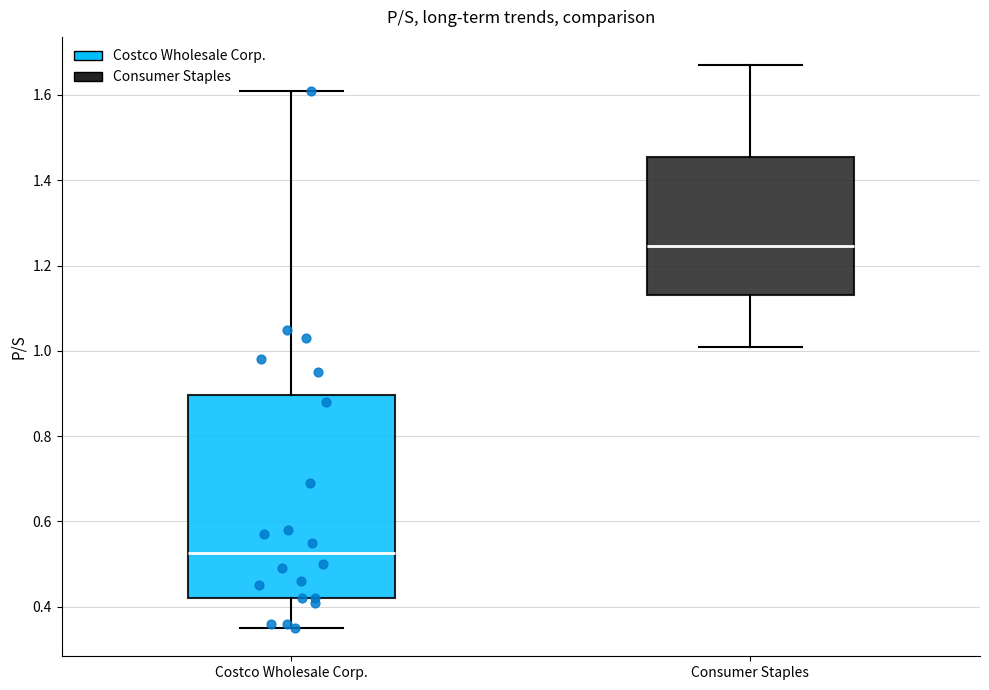

Reading left to right, transcribe this box plot: for each box, give where its median line is, the range the box spans, and where its two whiskers end, as read against the y-axis. The values are not printed on the chart, so give them approximately, as read against the axis.

Costco Wholesale Corp.: median 0.52, box 0.42 to 0.90, whiskers 0.36 to 1.62
Consumer Staples: median 1.24, box 1.14 to 1.46, whiskers 1.02 to 1.68